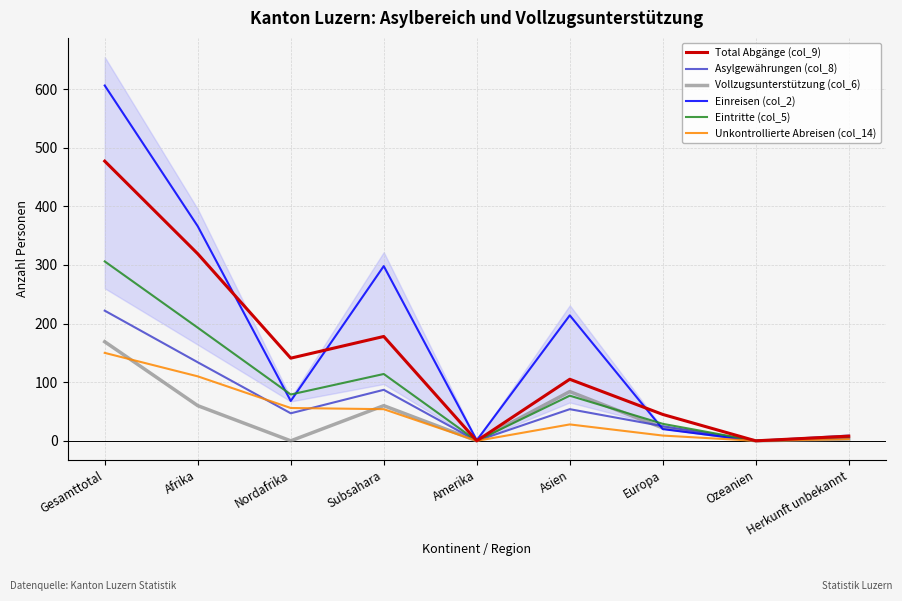

Which series has the widest spread of values?

Einreisen (col_2)